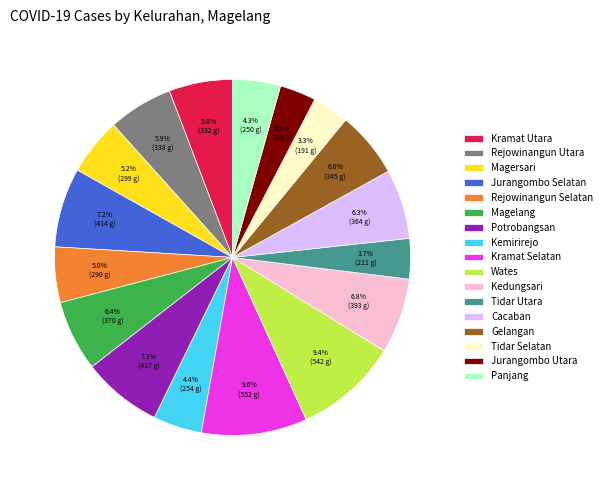

True or false: Cacaban accounts for 6% of the total.

True